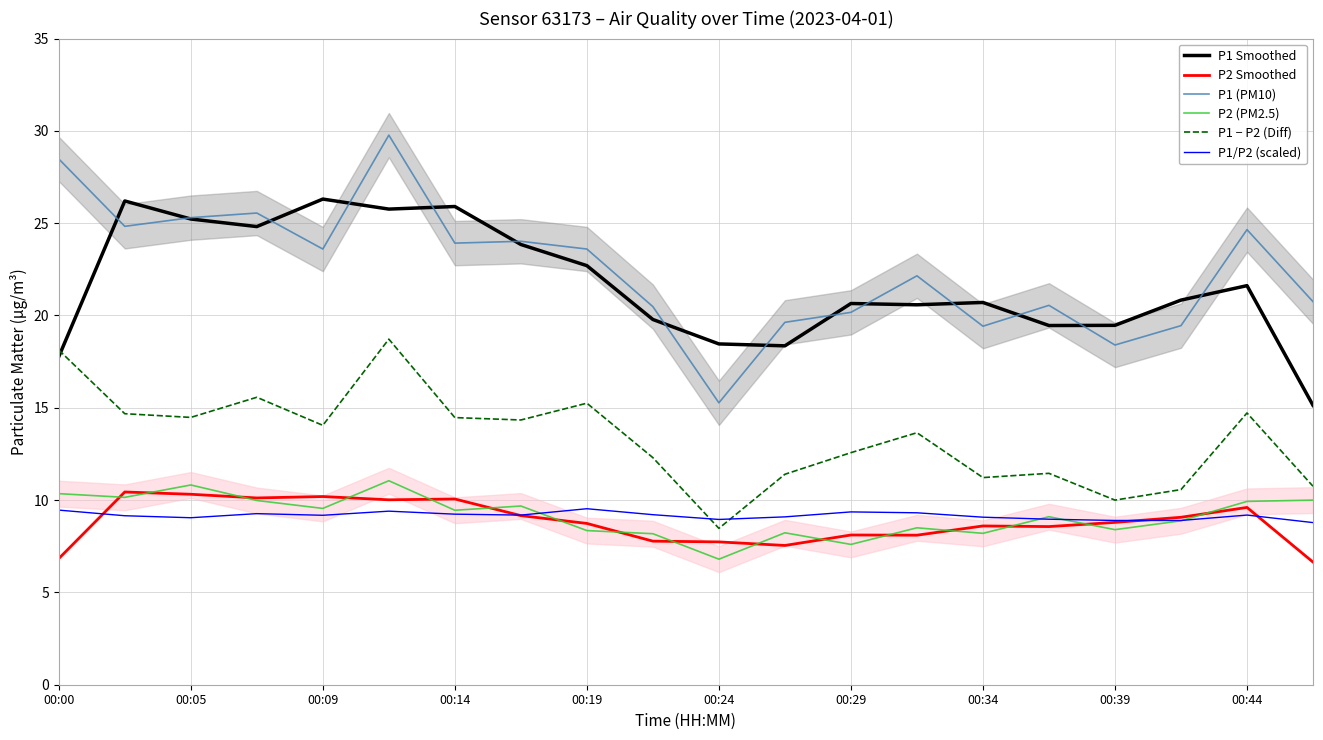

What is the value of the P2 Smoothed point at the 4th from the left?

10.1